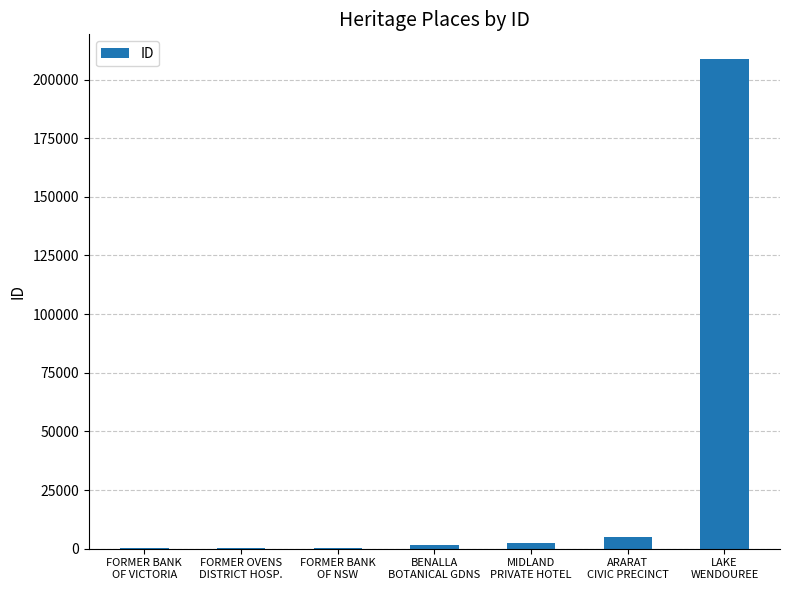

The value at FORMER OVENS
DISTRICT HOSP. is 100. True or false?

True